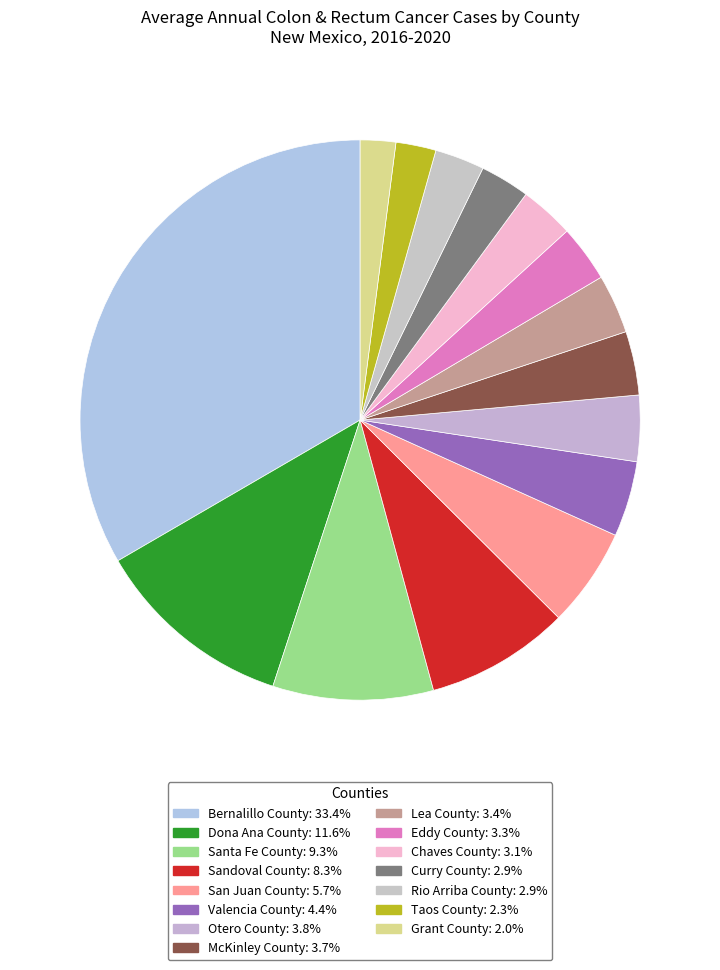

To the nearest percent, what percentage of the pie is Lea County?

3%